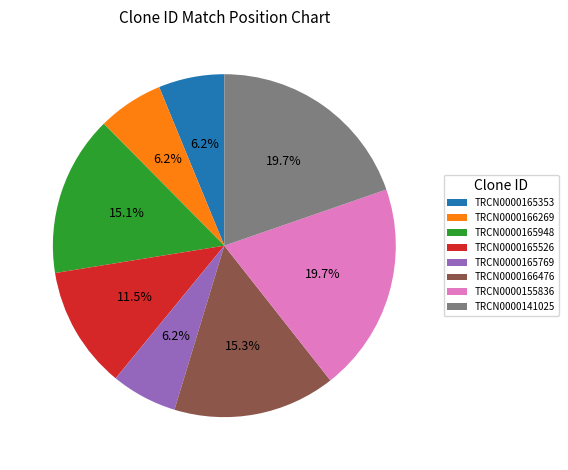

Does TRCN0000141025 represent more than half of the total?

No